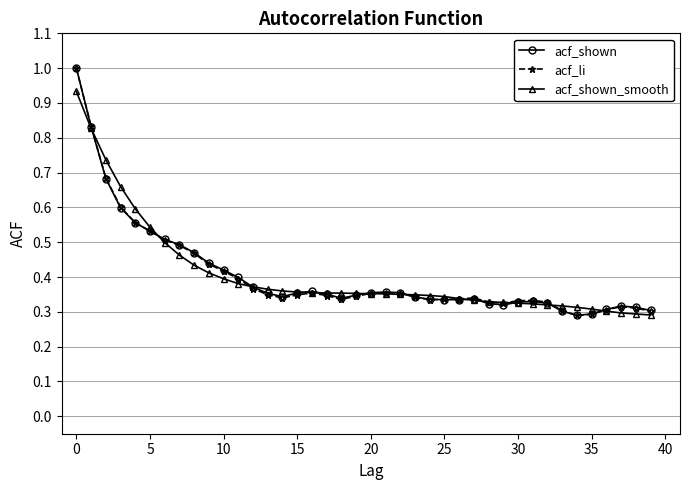

True or false: acf_li has more than 2 interior local peaks.

True